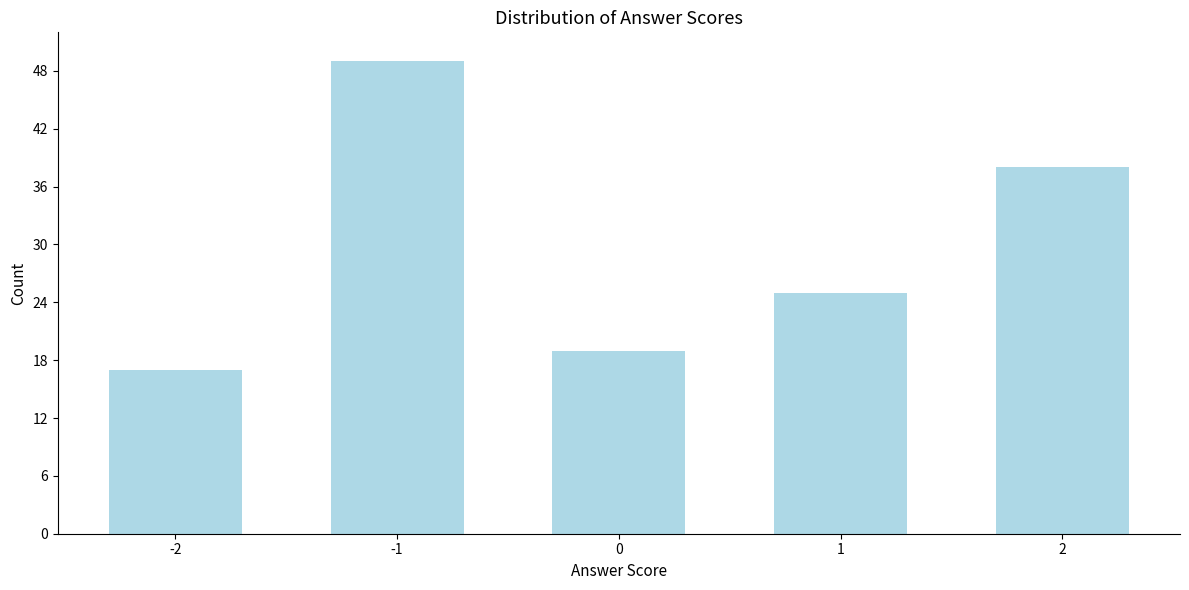

Reading left to right, what are all the values shown in this chart?

-2=17	-1=49	0=19	1=25	2=38